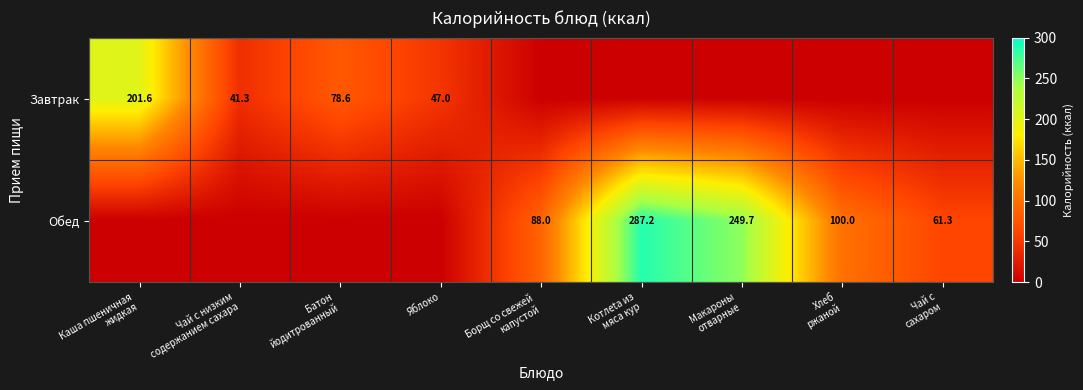

Read the Обед value at Макароны отварные.

249.7